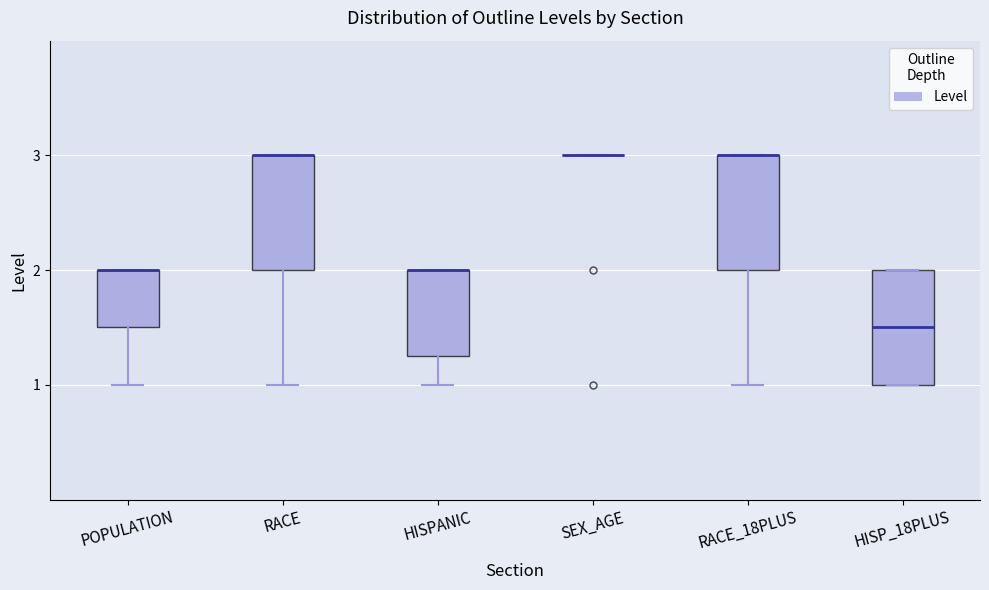

Reading left to right, transcribe this box plot: for each box, give where its median line is, the range the box spans, and where its two whiskers end, as read against the y-axis. The values are not printed on the chart, so give them approximately, as read against the axis.

POPULATION: median 2.0 (drawn on the box's upper edge), box 1.5 to 2.0, whiskers 1.0 to 2.0
RACE: median 3.0 (drawn on the box's upper edge), box 2.0 to 3.0, whiskers 1.0 to 3.0
HISPANIC: median 2.0 (drawn on the box's upper edge), box 1.3 to 2.0, whiskers 1.0 to 2.0
SEX_AGE: box collapsed to a line at 3.0, whiskers 3.0 to 3.0
RACE_18PLUS: median 3.0 (drawn on the box's upper edge), box 2.0 to 3.0, whiskers 1.0 to 3.0
HISP_18PLUS: median 1.5, box 1.0 to 2.0, whiskers 1.0 to 2.0